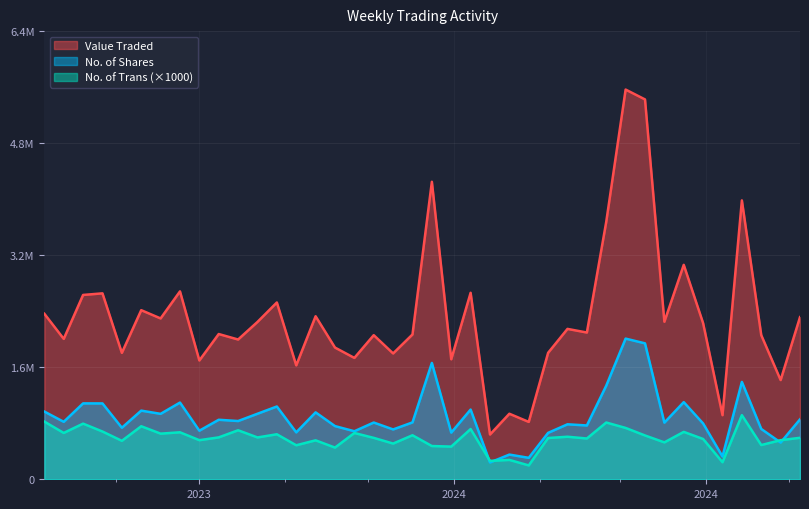

Which has a higher value, 07/04/2024 or 31/12/2023?

31/12/2023